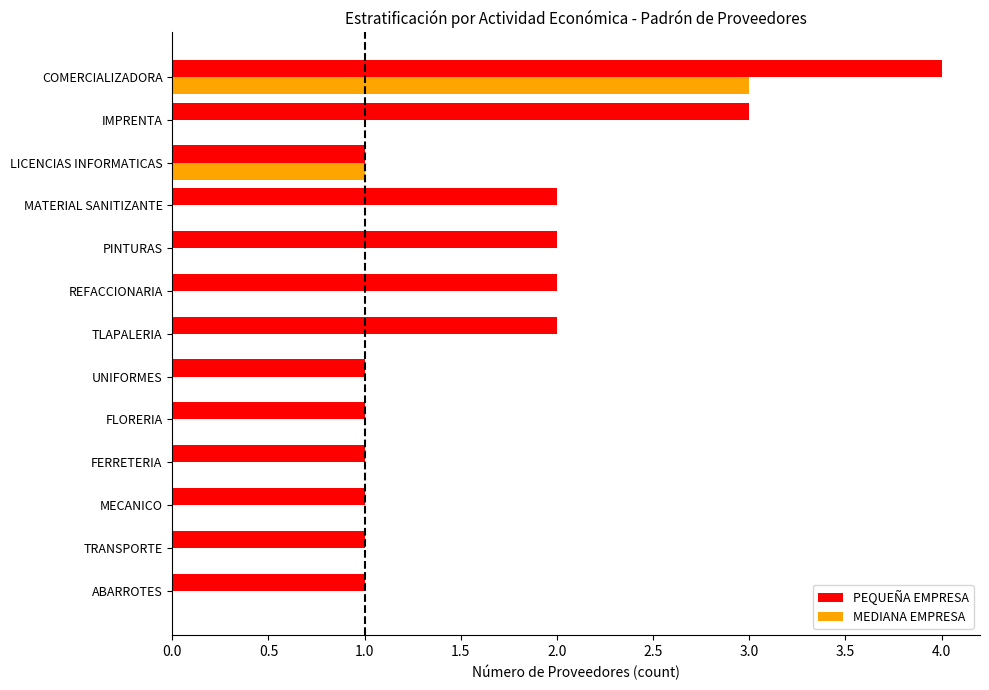

Which series has the largest total across all categories?

PEQUEÑA EMPRESA